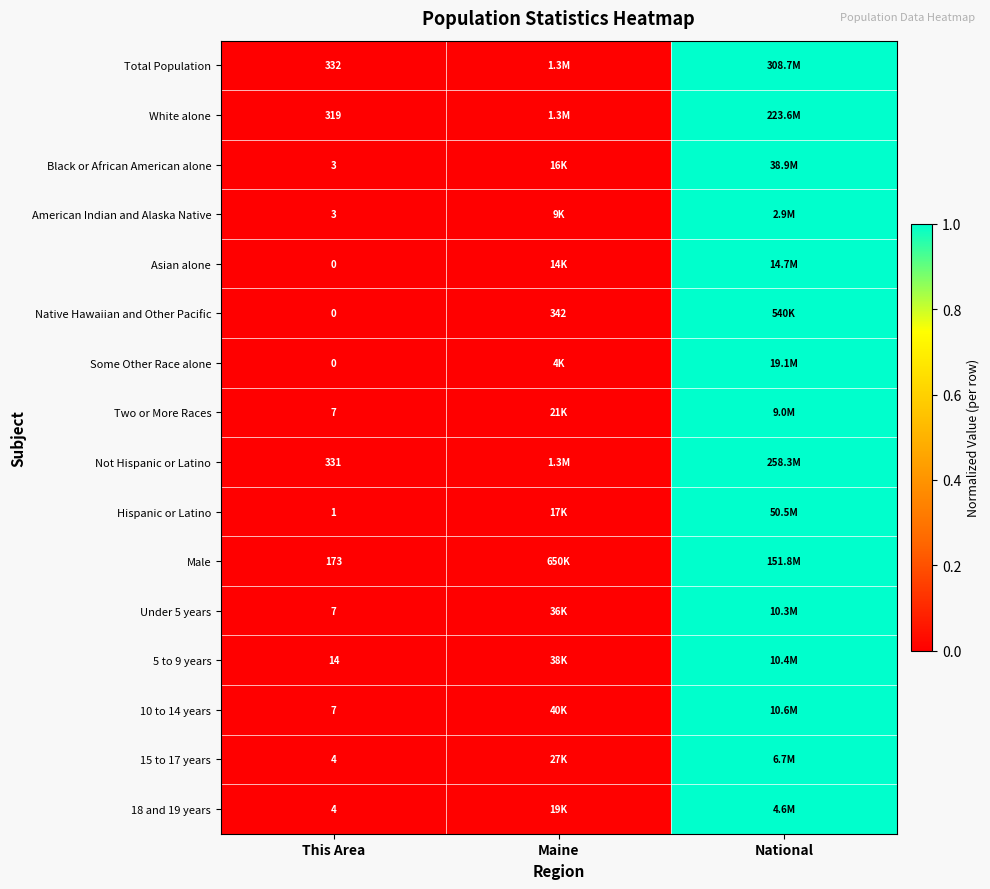

List the labels in order of Under 5 years value, largest first.

National, Maine, This Area